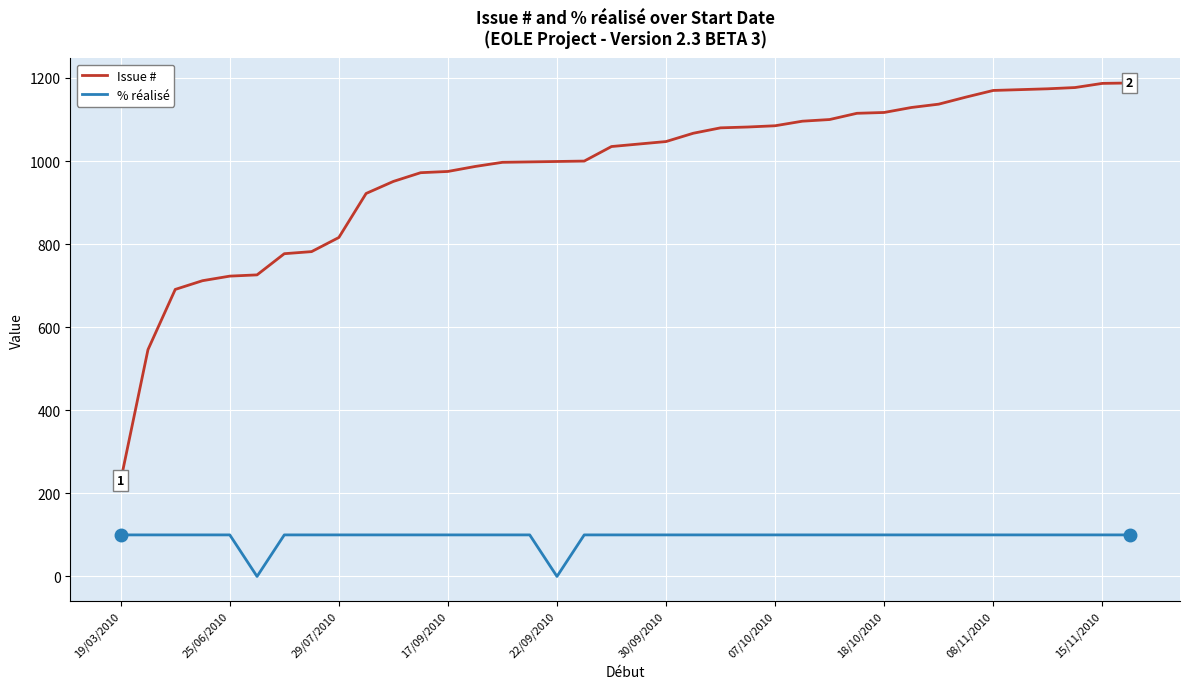

Which series has the largest total across all categories?

Issue #